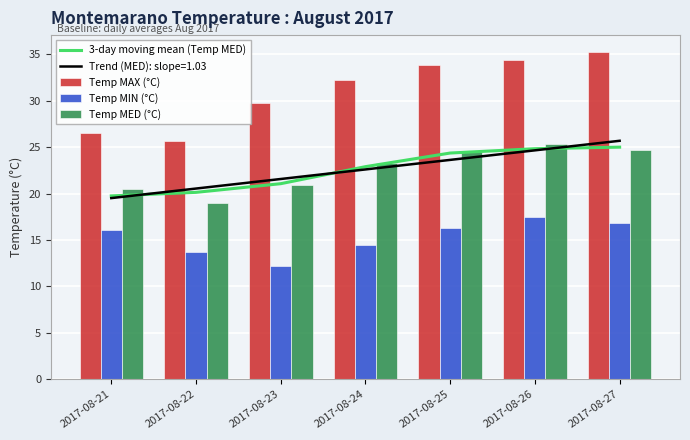

At how many categories does at least one series exceed 29?

5